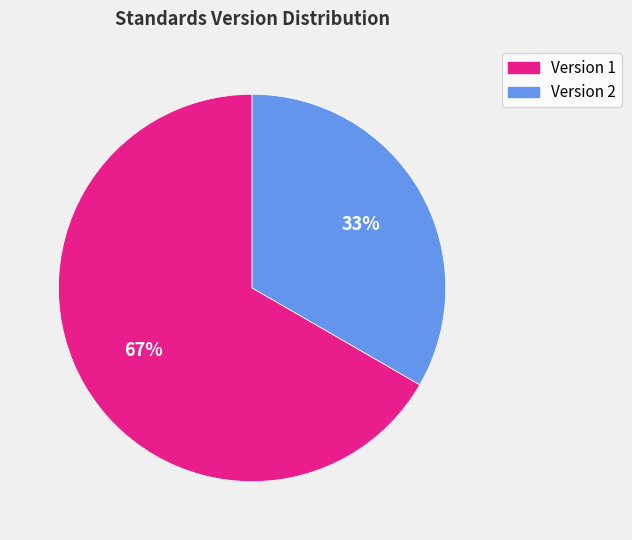

Is there any slice that represents more than half of the pie?

Yes